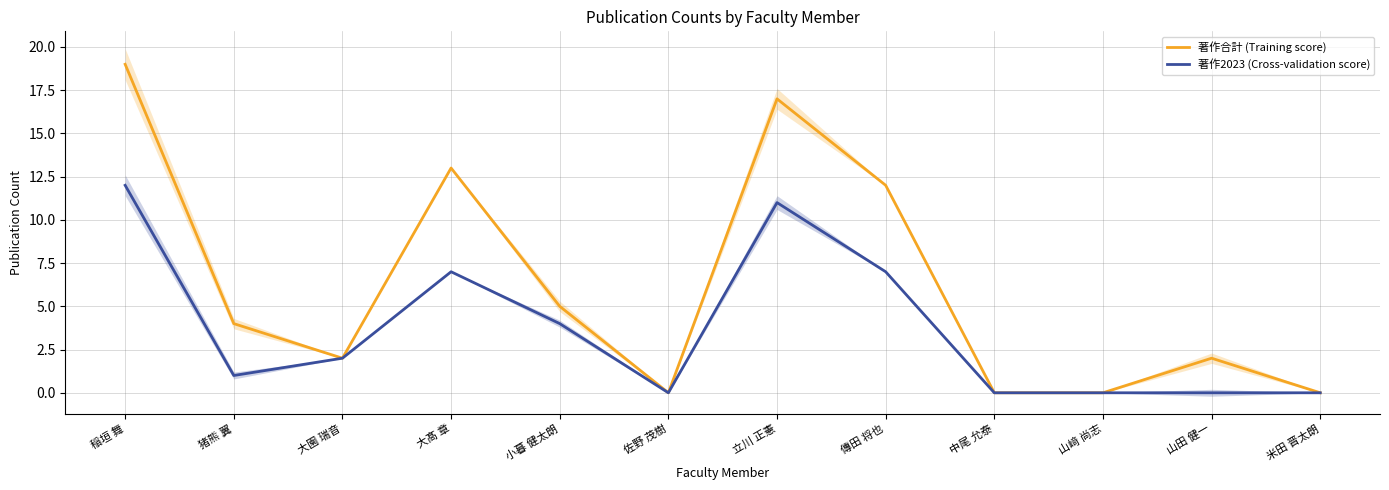

What is the average value of the 著作合計 (Training score) series?

6